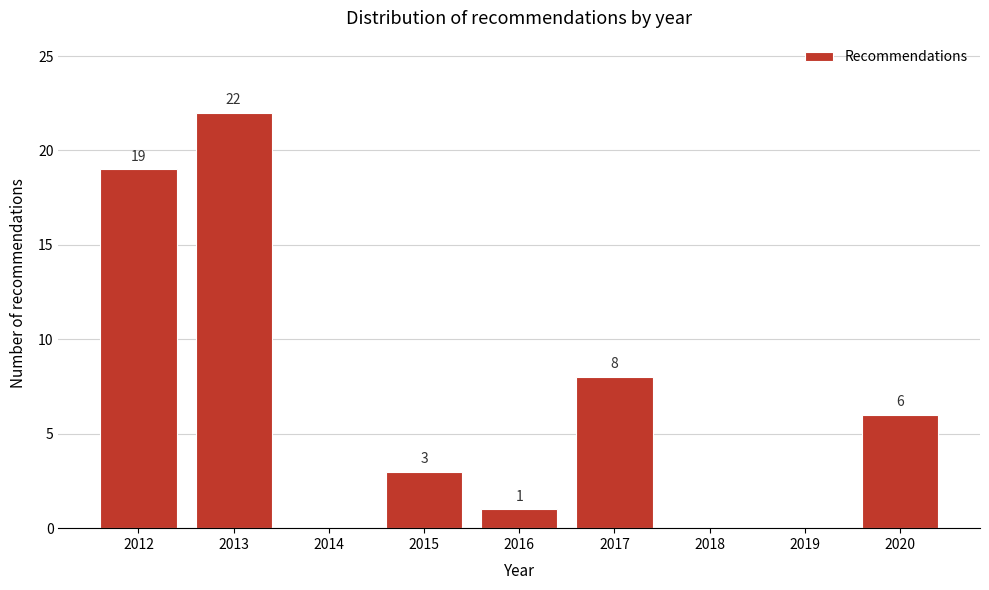

Reading left to right, list all the values displayed in this chart.

2012=19	2013=22	2014=0	2015=3	2016=1	2017=8	2018=0	2019=0	2020=6